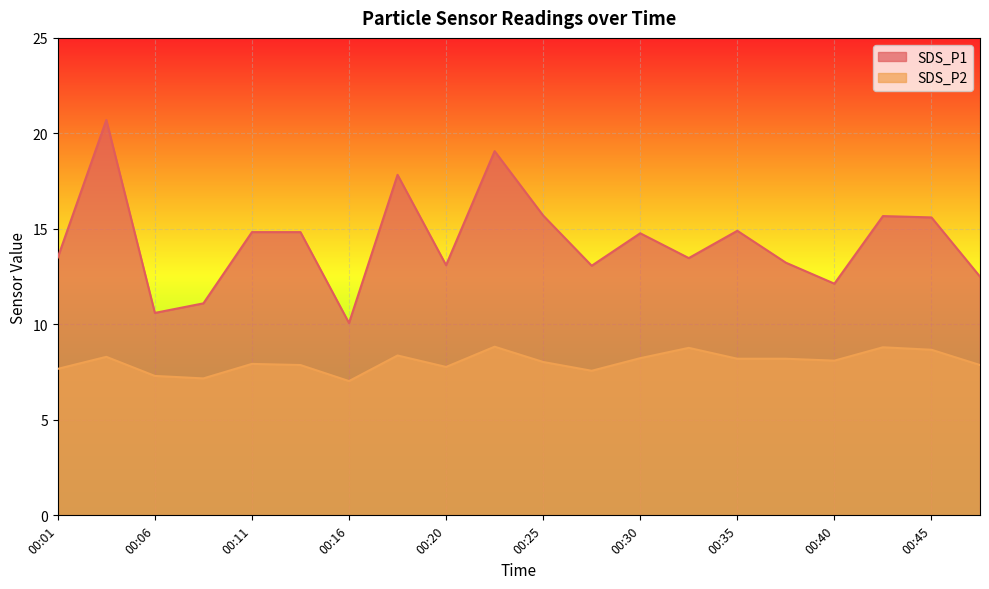

At which category does SDS_P2 reach its first local valley?

00:08